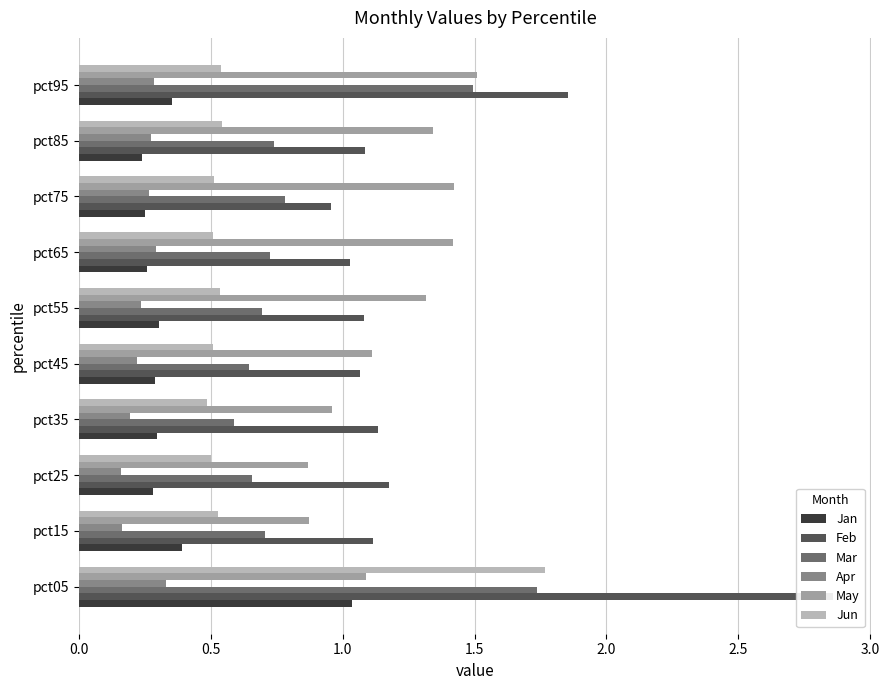

Reading left to right, list all the values displayed in this chart.

Jan: 1.0	0.4	0.3	0.3	0.3	0.3	0.3	0.2	0.2	0.4
Feb: 2.9	1.1	1.2	1.1	1.1	1.1	1.0	1.0	1.1	1.9
Mar: 1.7	0.7	0.7	0.6	0.6	0.7	0.7	0.8	0.7	1.5
Apr: 0.3	0.2	0.2	0.2	0.2	0.2	0.3	0.3	0.3	0.3
May: 1.1	0.9	0.9	1.0	1.1	1.3	1.4	1.4	1.3	1.5
Jun: 1.8	0.5	0.5	0.5	0.5	0.5	0.5	0.5	0.5	0.5